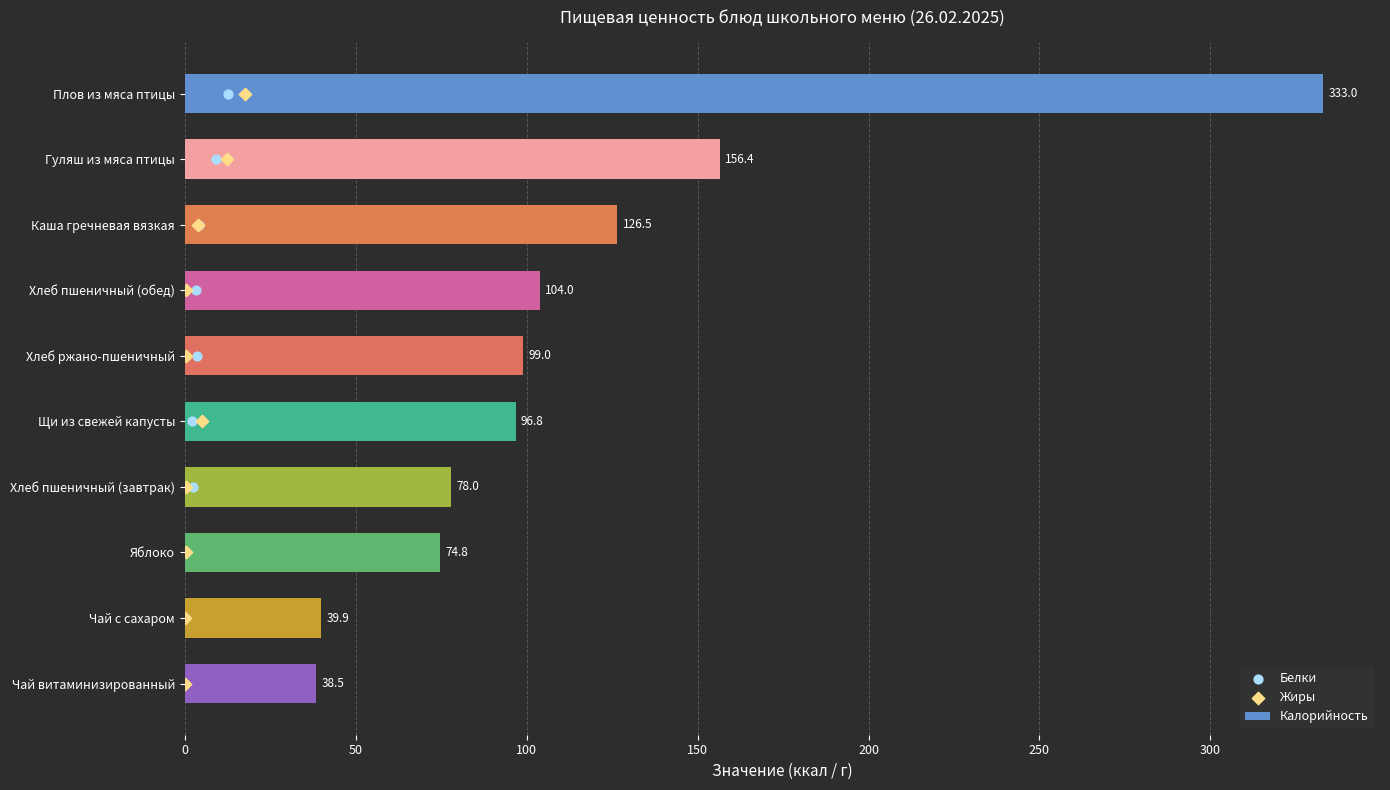

What are all the series names shown in the legend?

Калорийность, Белки, Жиры